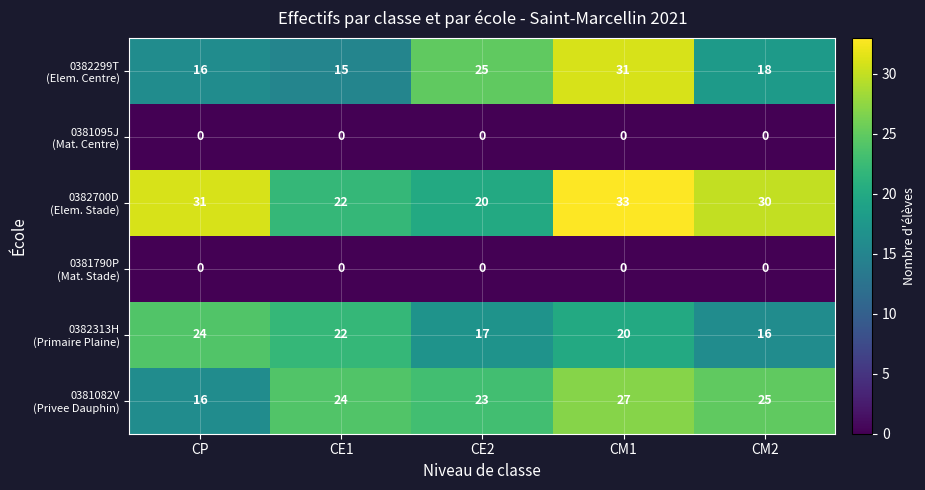

Which label corresponds to the largest value in the chart?

CM1